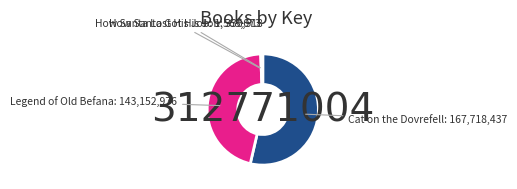

The Cat on the Dovrefell slice represents 54% of the pie. True or false?

True